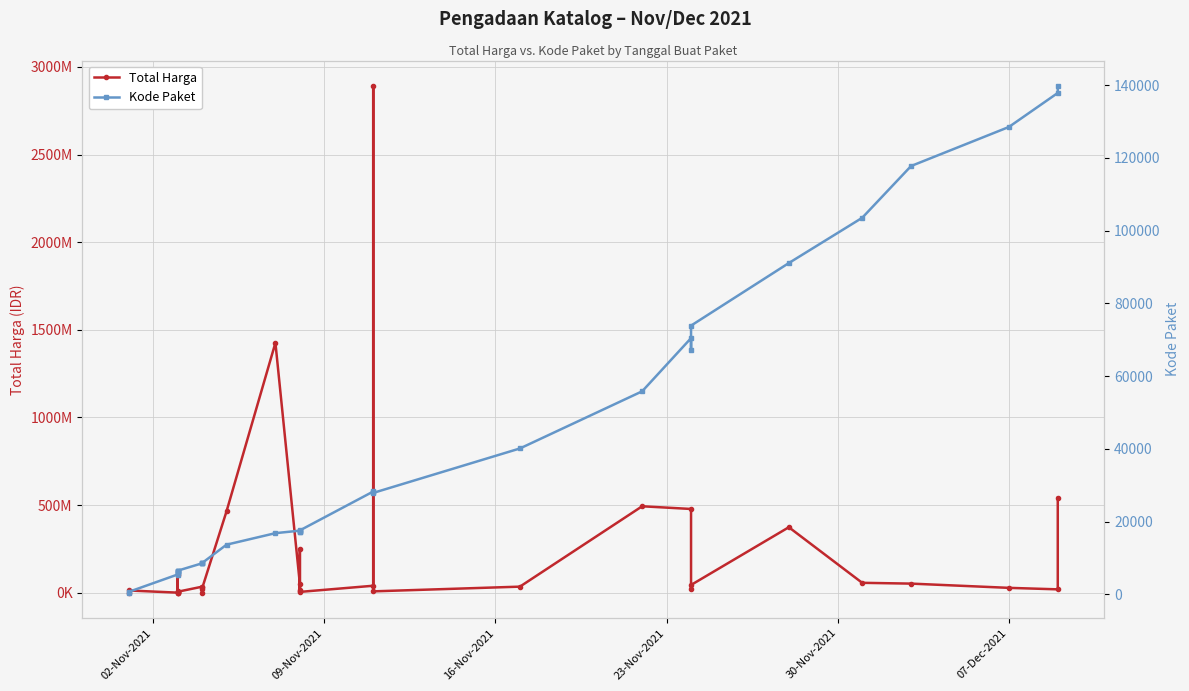

Reading left to right, list all the values displayed in this chart.

Total Harga: 333600	12453900	78000	98772570	2772000	265000	4672200	182000	8742500	5129000	34000000	32441200	577875	23653000	464002100	1425867900	49730040	9180000	15513960	250350000	4350000	39440000	2892122000	7401240	34292000	493000000	477600000	19175000	43859200	373404000	56152800	51601000	27412000	18900000	541071000
Kode Paket: 464	675	5449	5997	6214	6246	6300	6350	6397	6503	8530	8646	8668	8601	13652	16823	17509	17272	17283	17238	17580	28271	28425	27891	40112	55826	70453	67279	73894	91101	103541	117783	128516	137876	139817